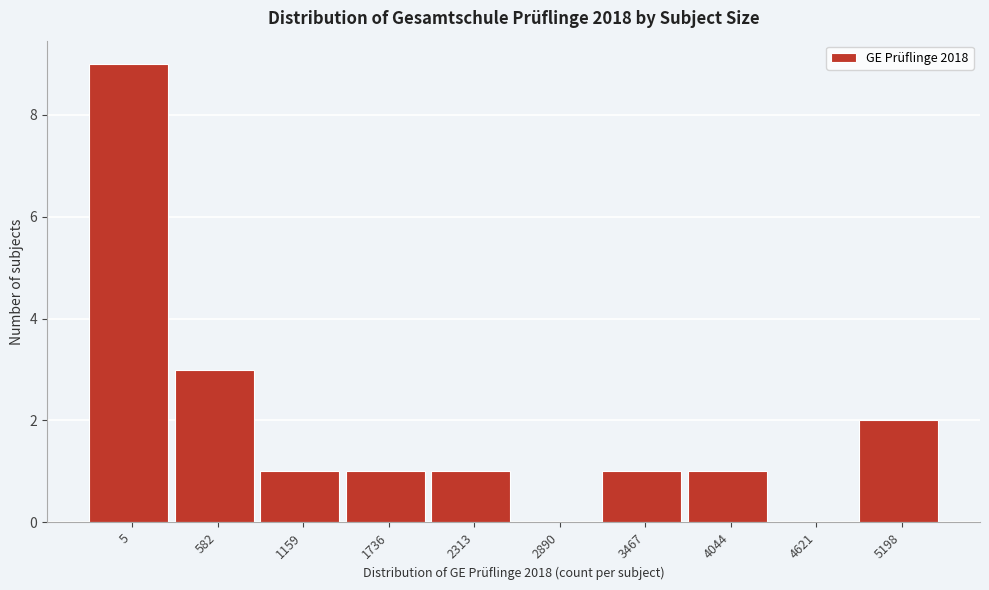

Reading left to right, transcribe all the data shown in this chart.

5=9	582=3	1159=1	1736=1	2313=1	2890=0	3467=1	4044=1	4621=0	5198=2